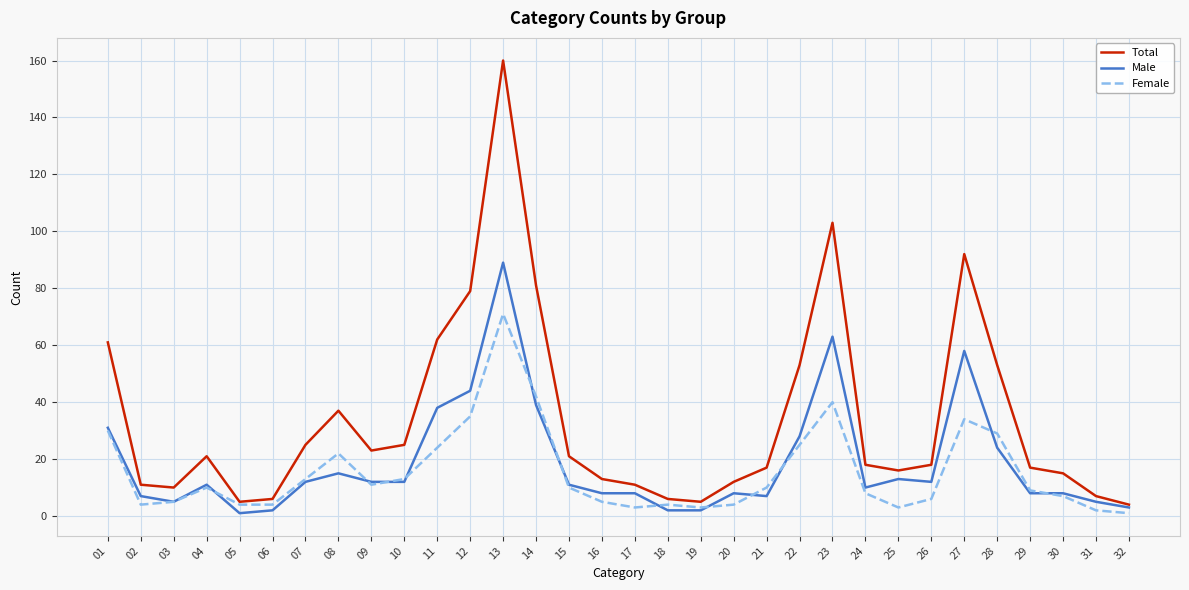

At which category is the sum across all series the highest?

13